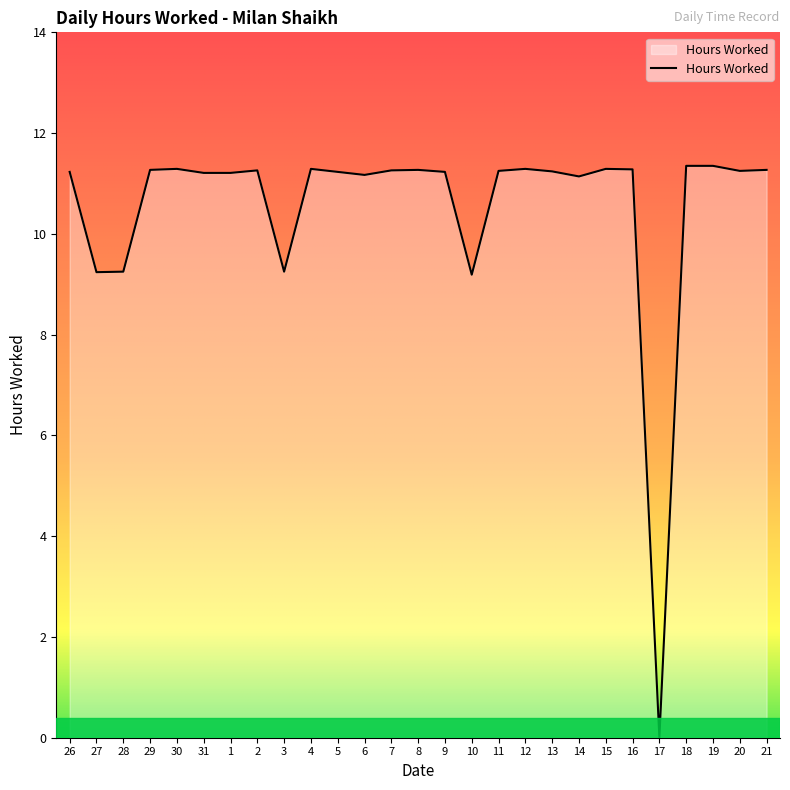

How many positive values are there?

26